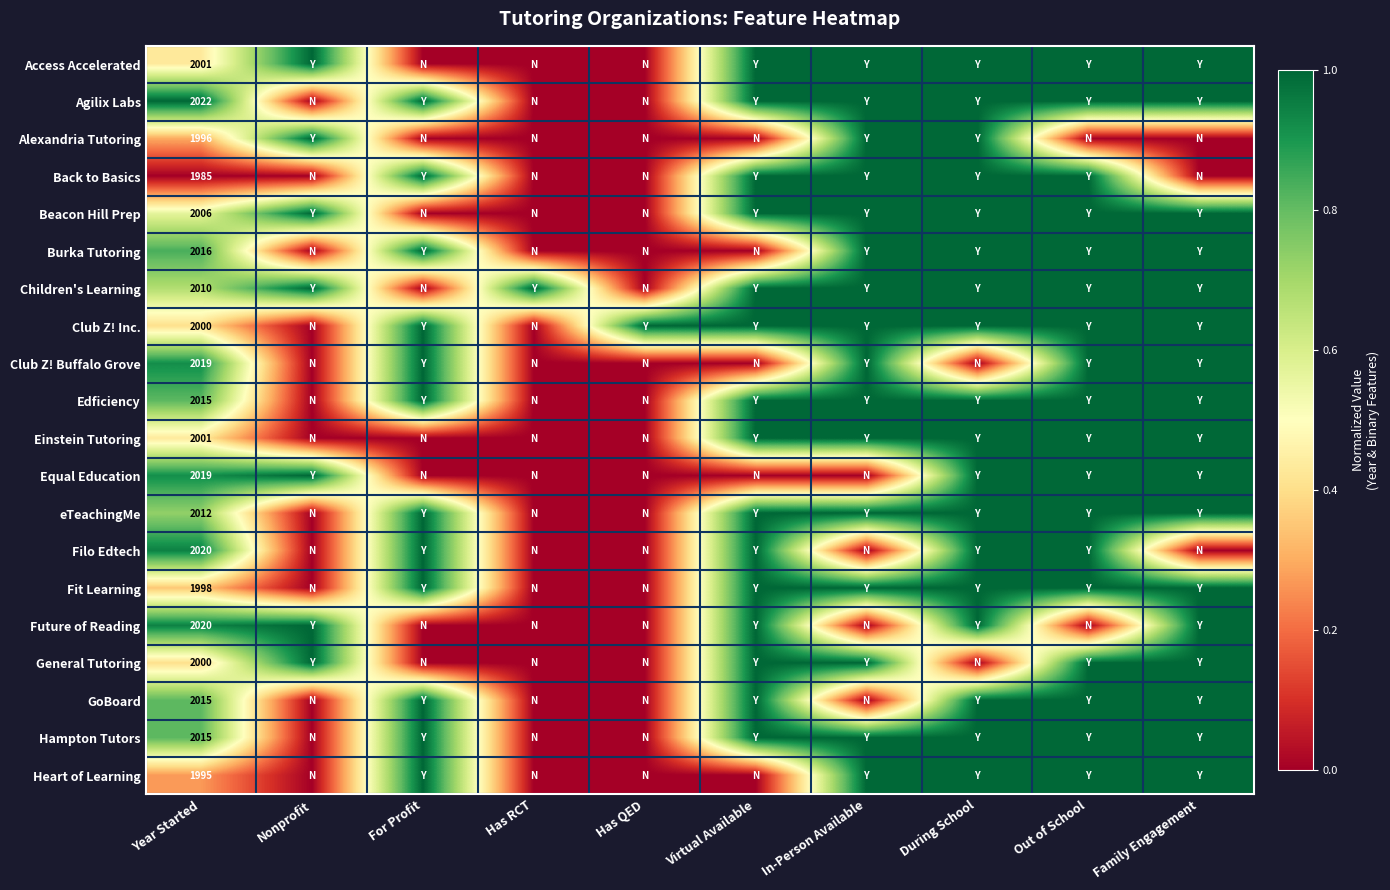

What is the total value across all series at Year Started?

40165